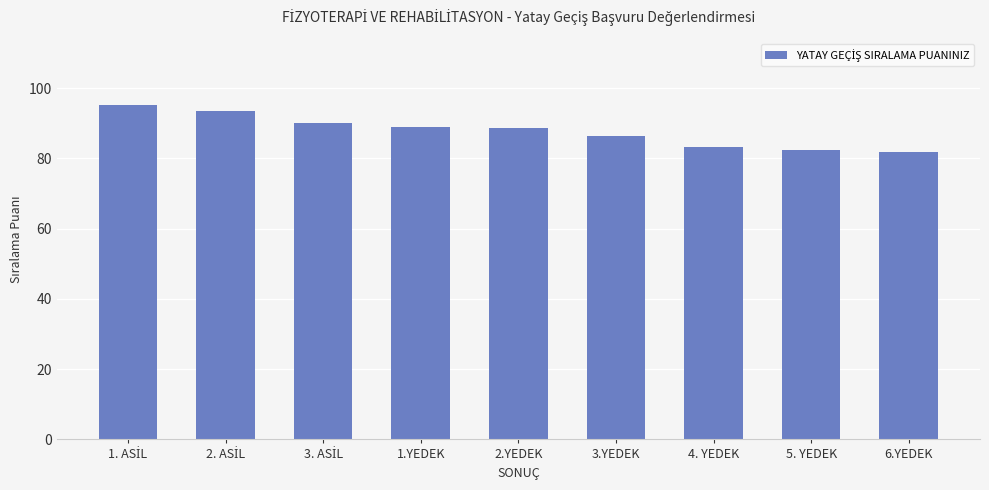

How many data points does each series have?

9